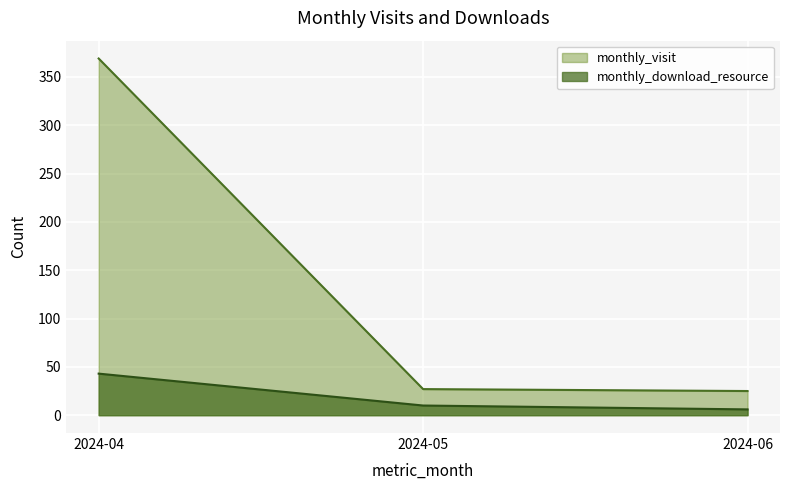

How many values in the monthly_download_resource series exceed 10?

1